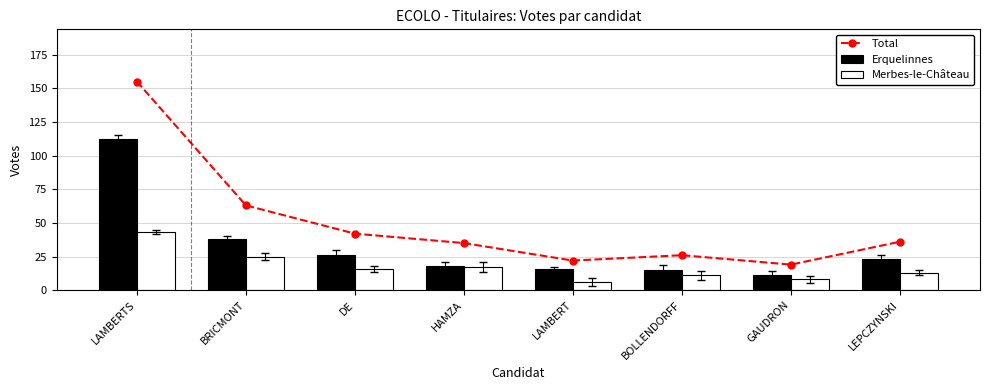

Is it true that Total equals 107 at BRICMONT?

False